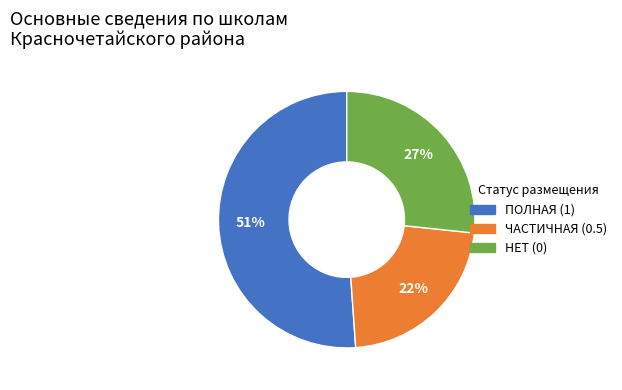

Is there any slice that represents more than half of the pie?

Yes